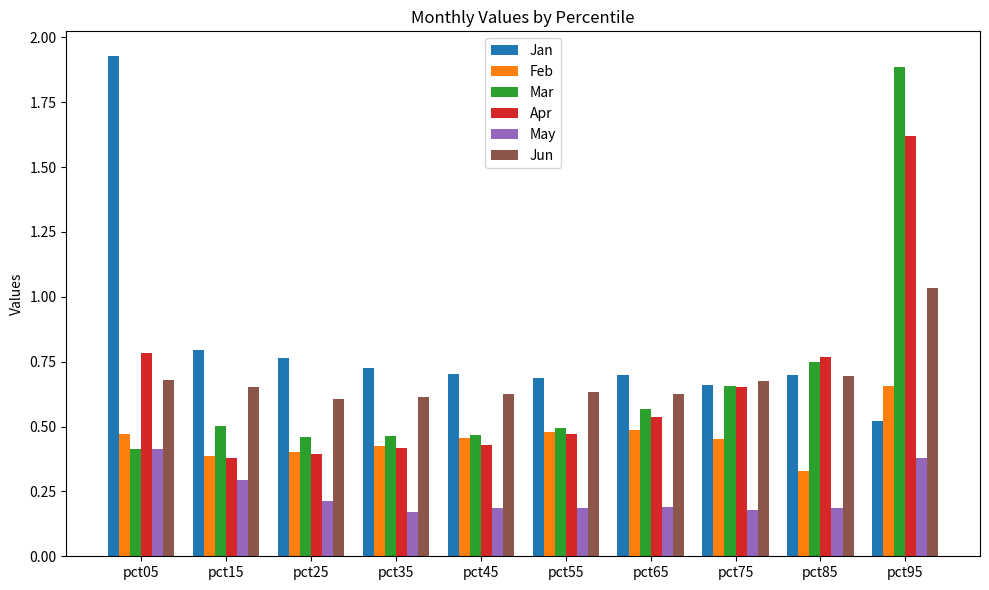

Which series has the widest spread of values?

Mar